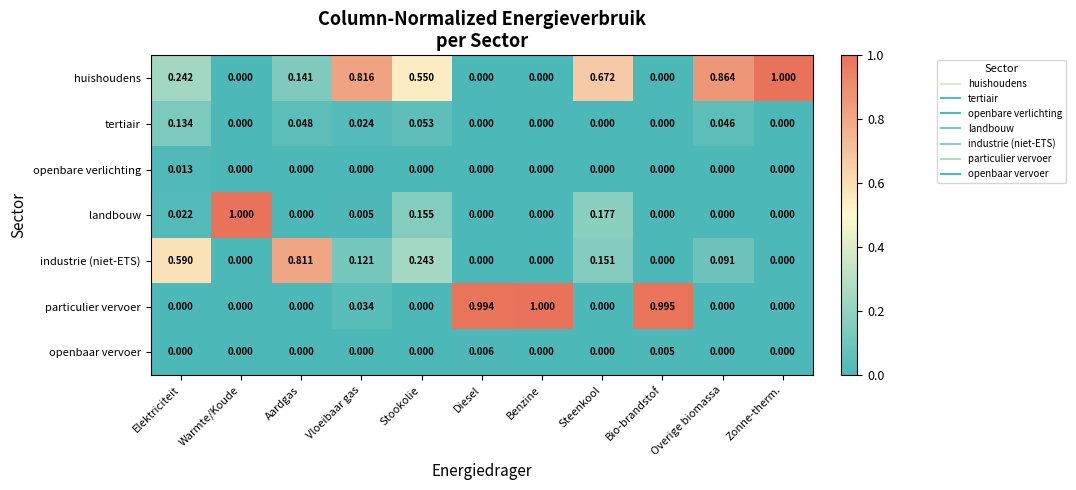

Between Steenkool and Zonne-therm., which series saw the biggest shift?

huishoudens